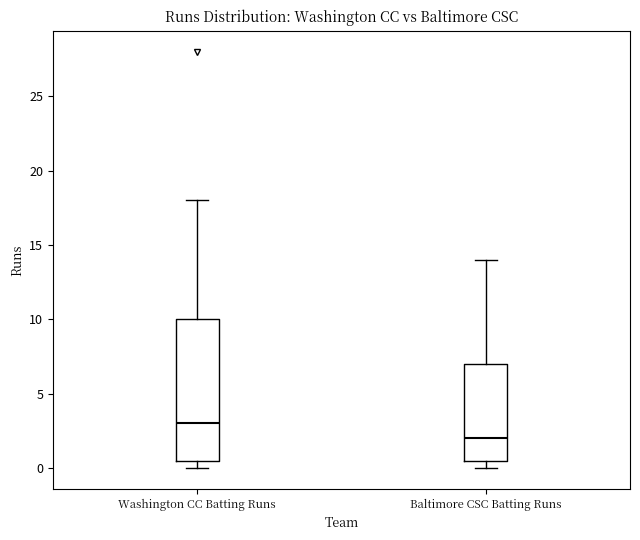

Which box's median line is the lowest?

Baltimore CSC Batting Runs